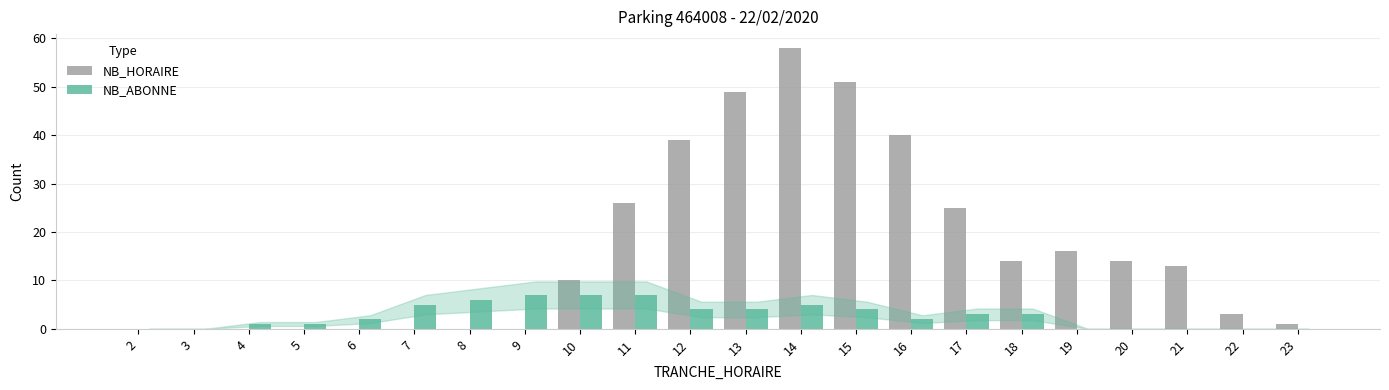

Are the bars grouped side by side (vs. stacked)?

Yes